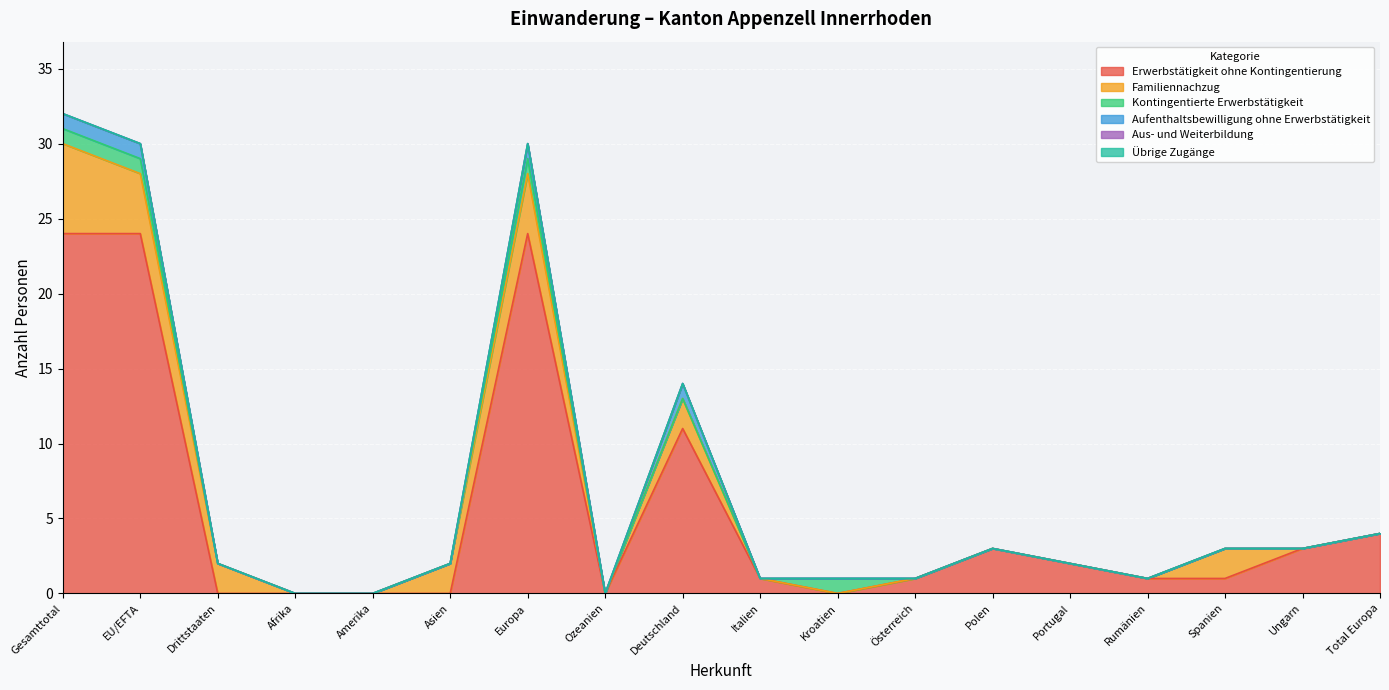

True or false: Übrige Zugänge has more than 1 interior local peaks.

False